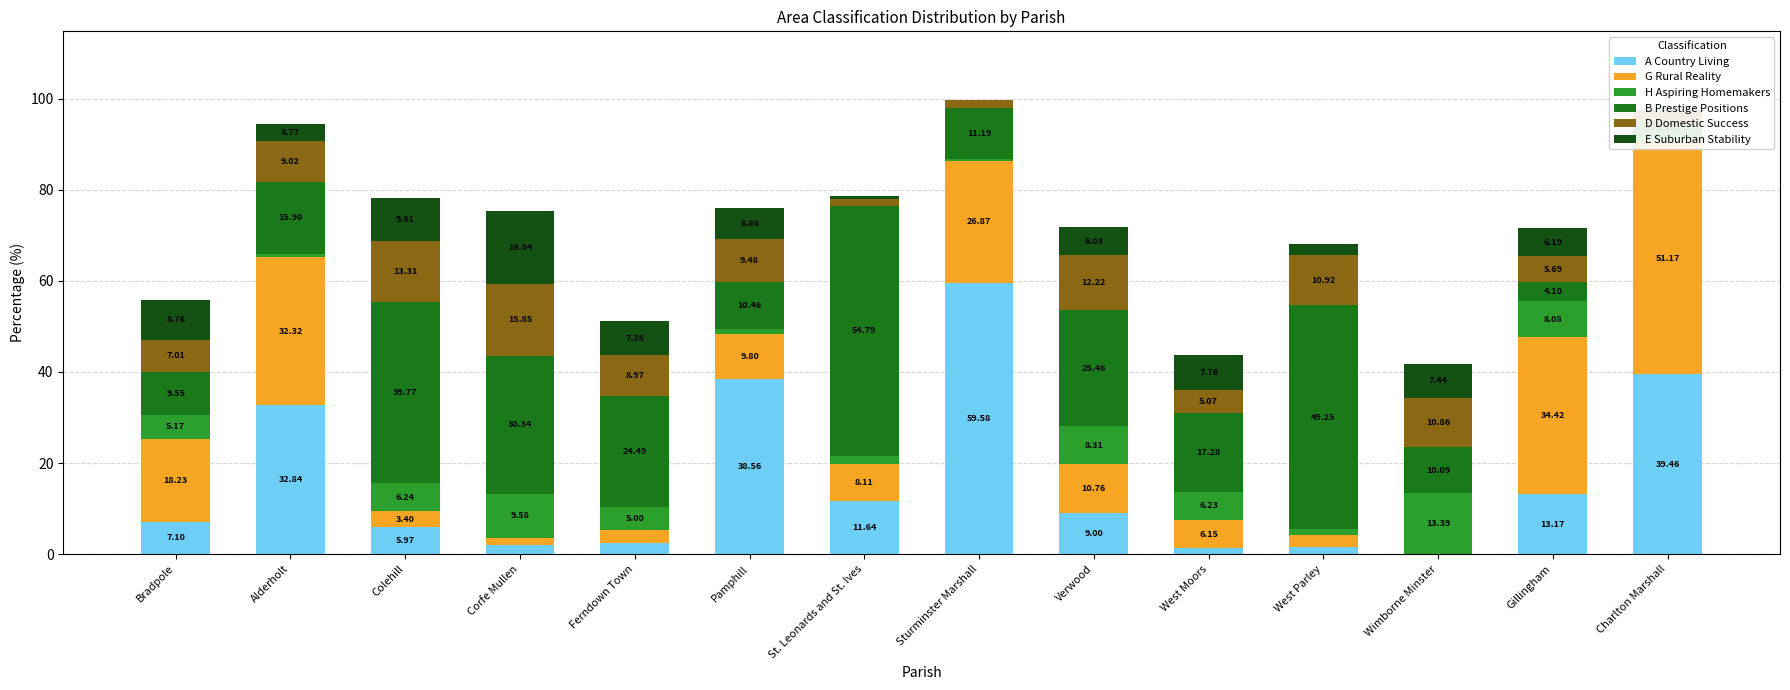

How many bars are there in total?

84